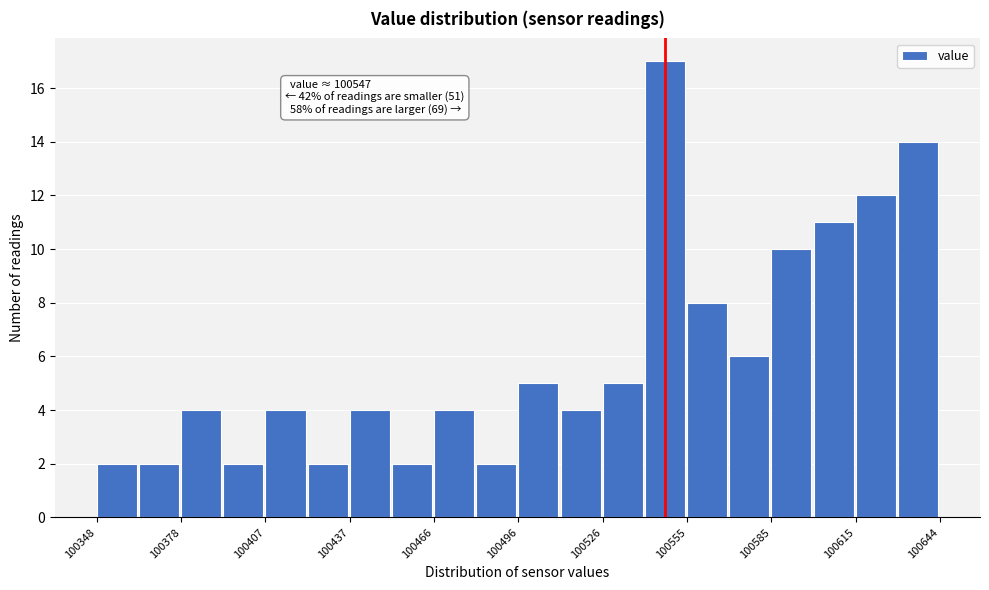

Around what value on the x-axis is the tallest bar? Give the approximate position of its centre, as read against the axis.

100550